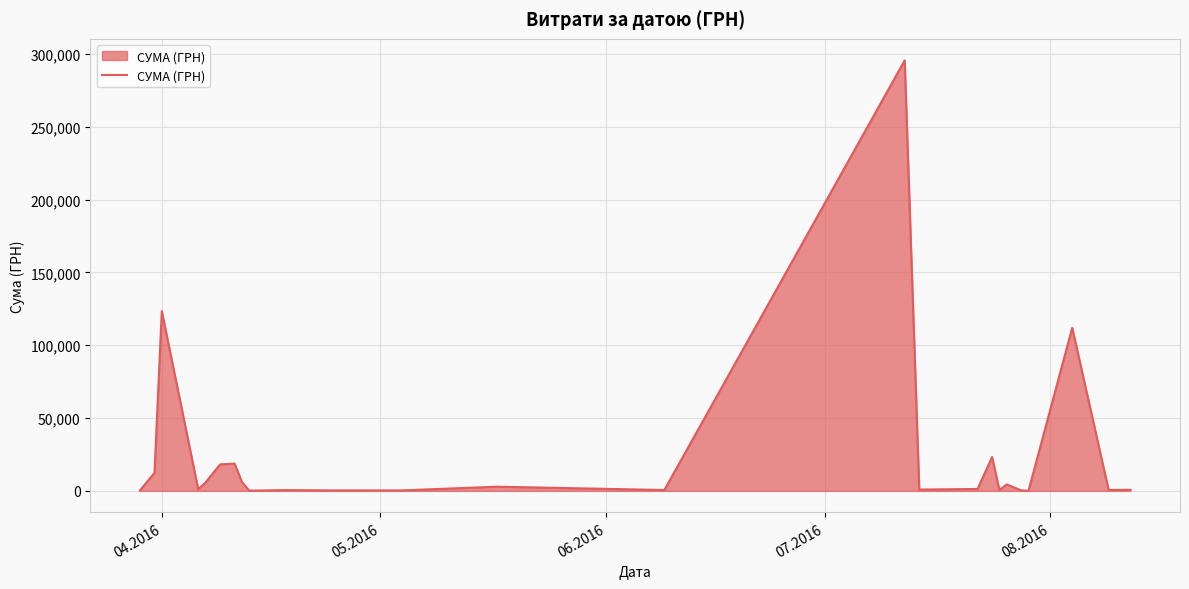

What is the greatest value displayed?

295638.6